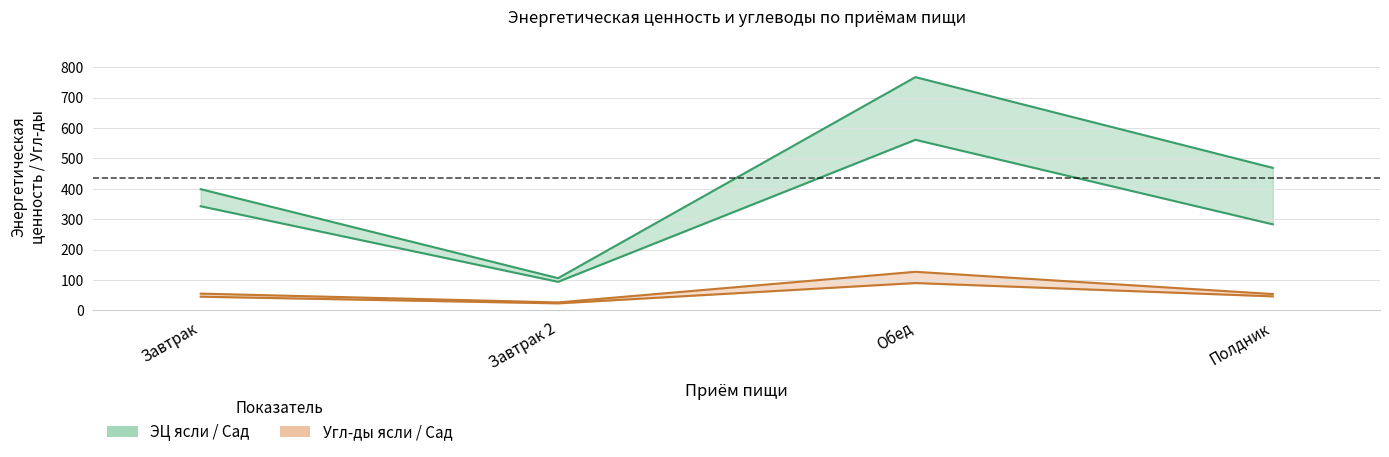

Reading left to right, what are all the values shown in this chart?

ЭЦ ясли: 342.7	94.0	561.3	283.2
ЭЦ Сад: 398.9	106.0	767.5	468.9
Угл-ды ясли: 45.1	23.1	90.0	46.1
Угл-ды сад: 55.2	26.2	127.0	53.8